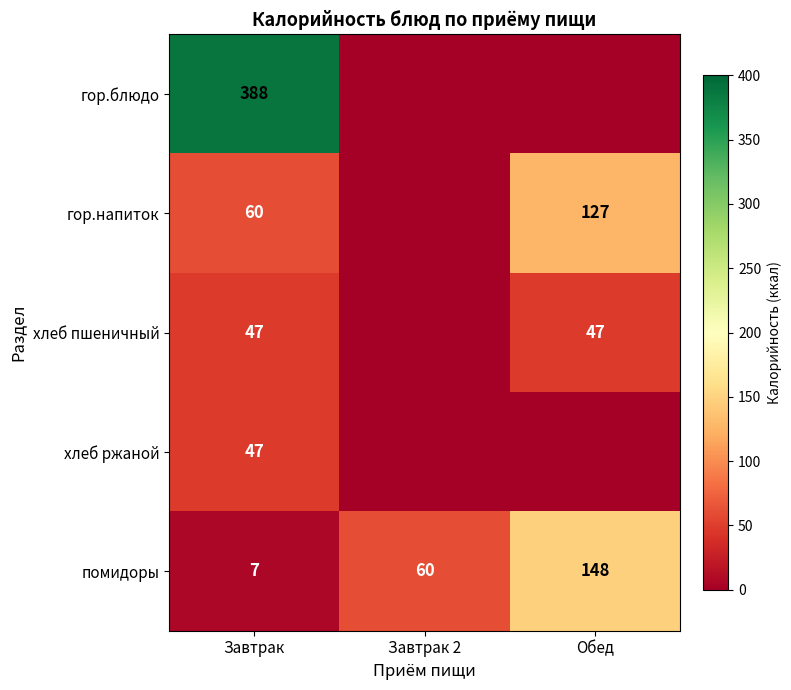

At how many categories does at least one series exceed 76?

2